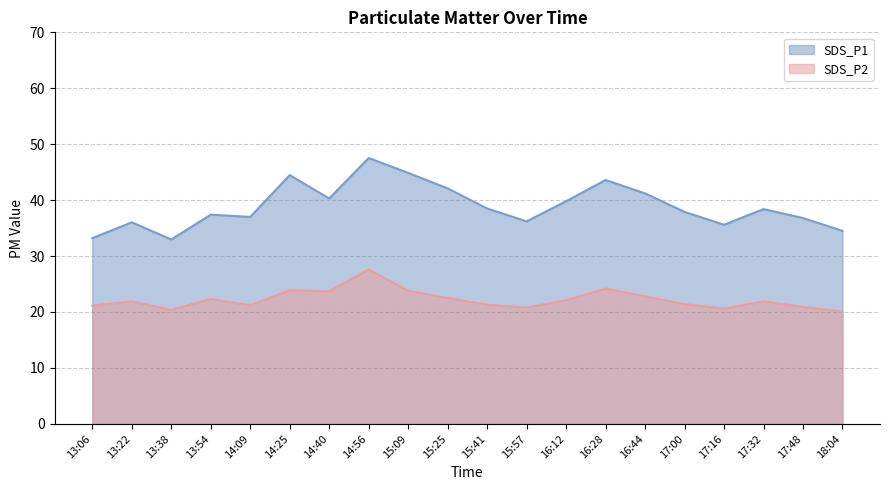

At which category does SDS_P1 reach its first local valley?

13:38